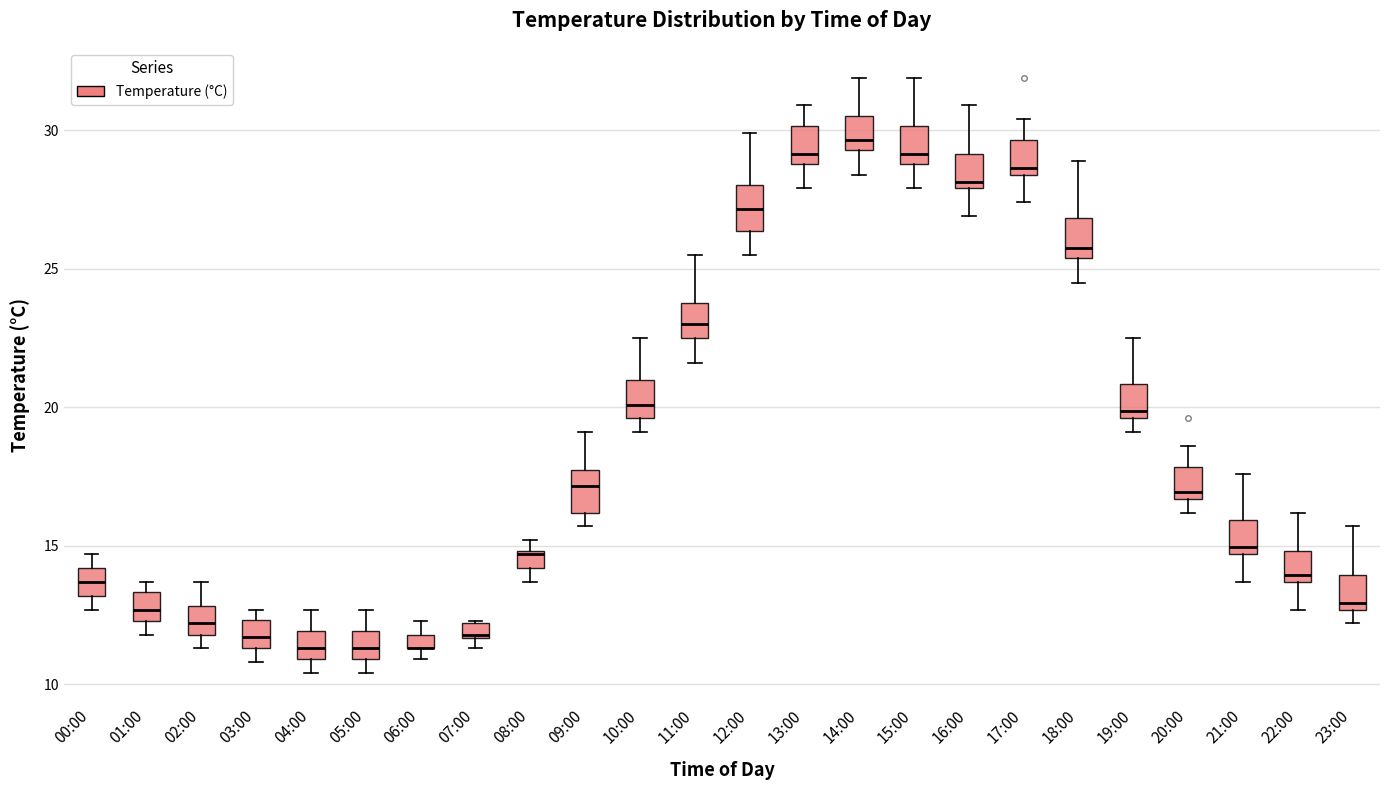

Where is the upper edge of the box for 02:00 on the y-axis? The values are not printed on the chart, so give them approximately, as read against the axis.

13.0